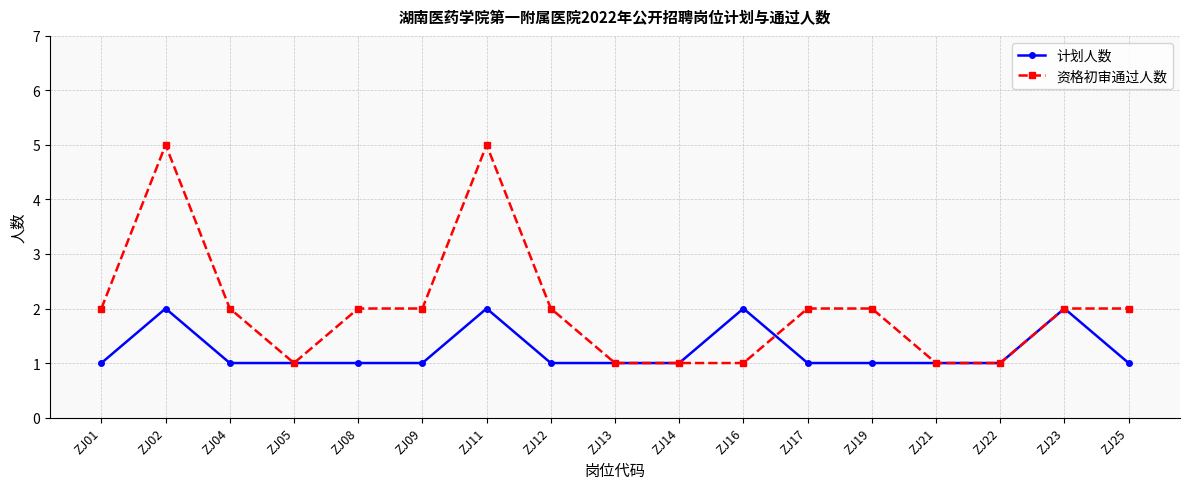

What is the sum of all 计划人数 values?

21